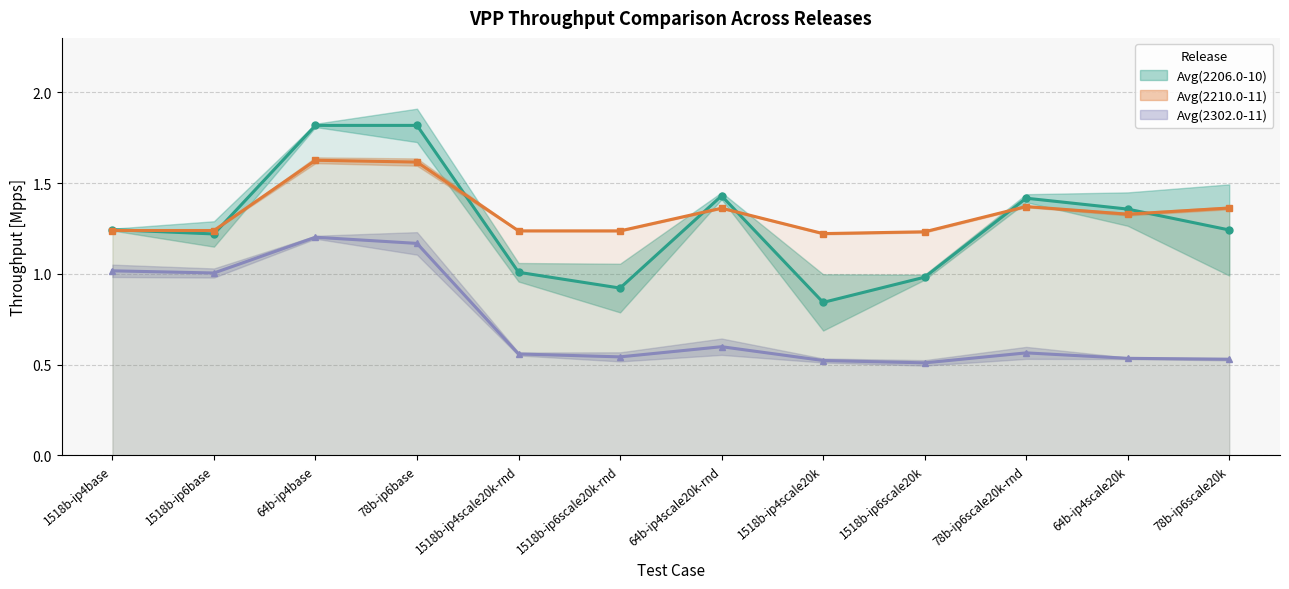

What is the label of the 11th point from the left?

64b-ip4scale20k